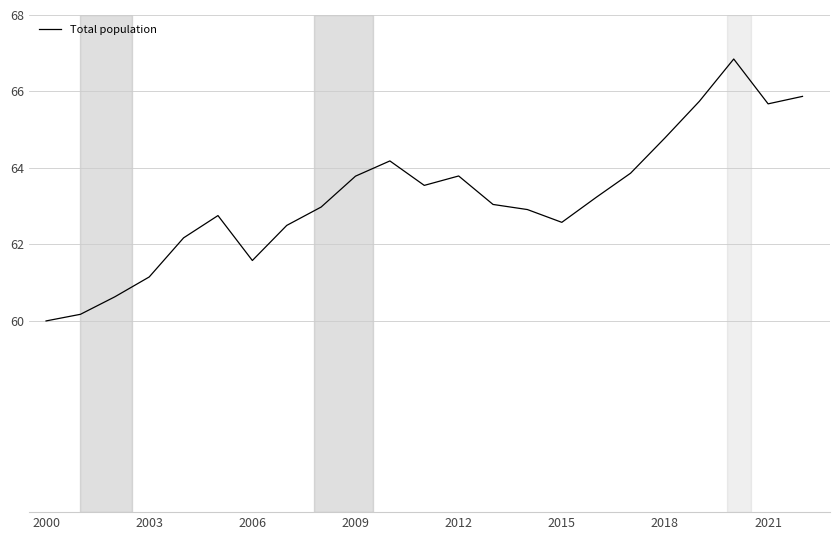

What is the difference between the maximum and minimum values?

6.8